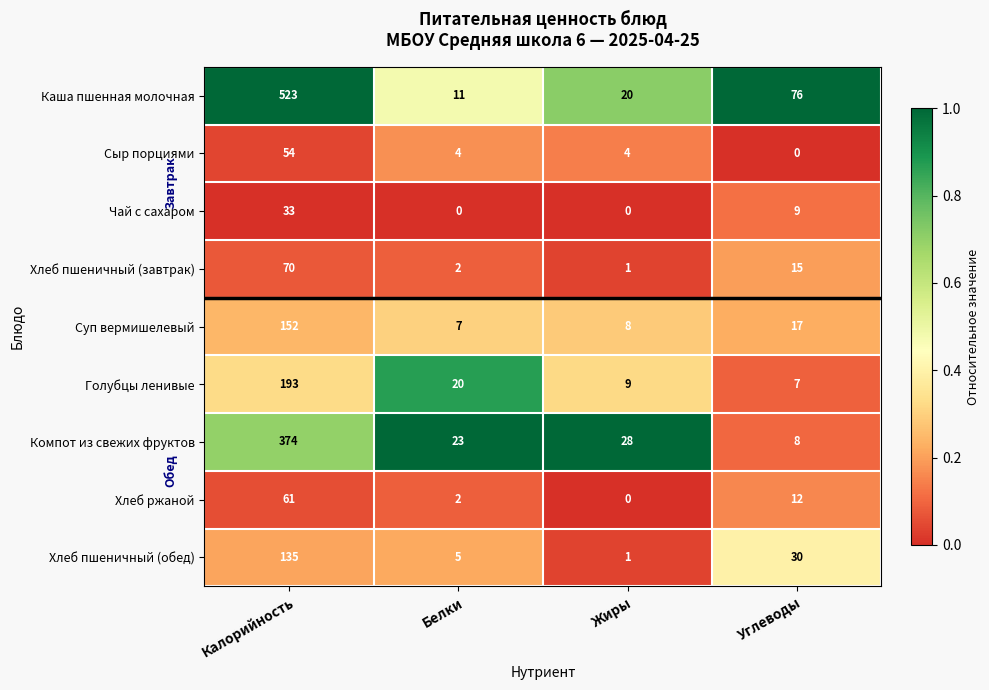

Which label corresponds to the largest value in the chart?

Калорийность